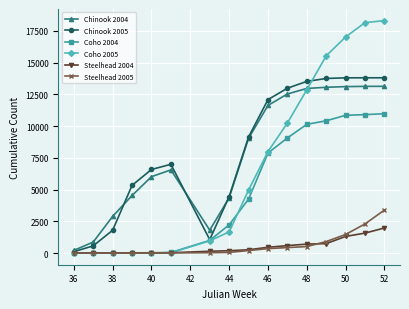

What is the value of the Steelhead 2005 point at the 11th from the left?

434